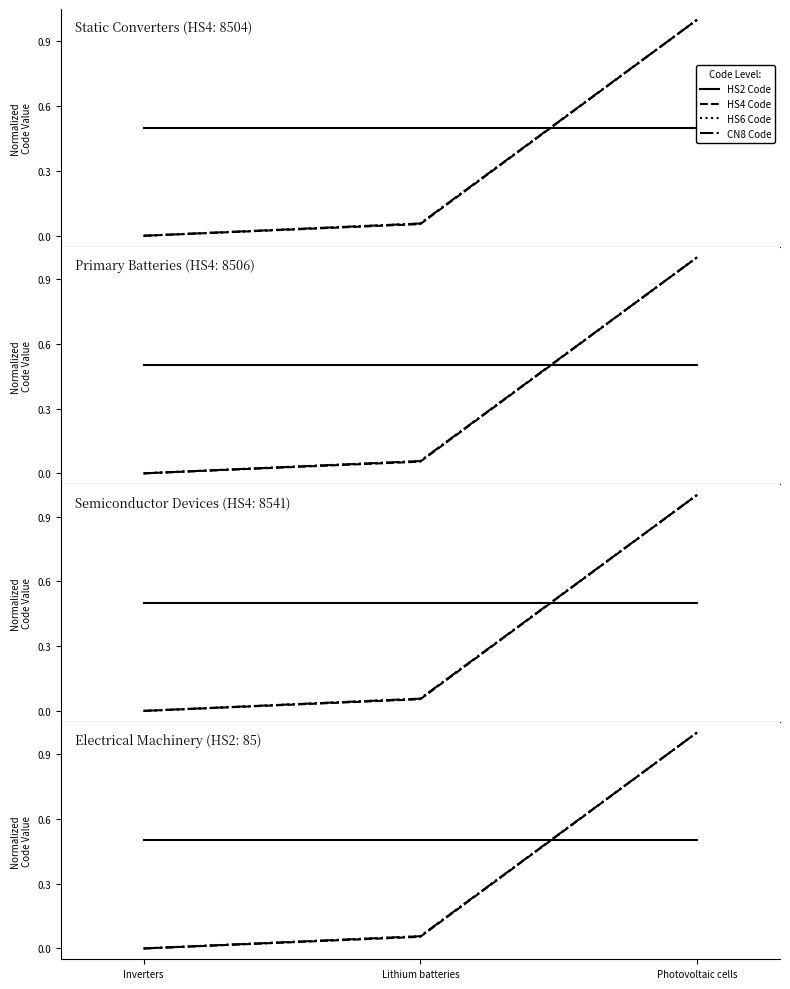

What is the difference between the maximum and minimum values in the HS4 Code series?

1.0